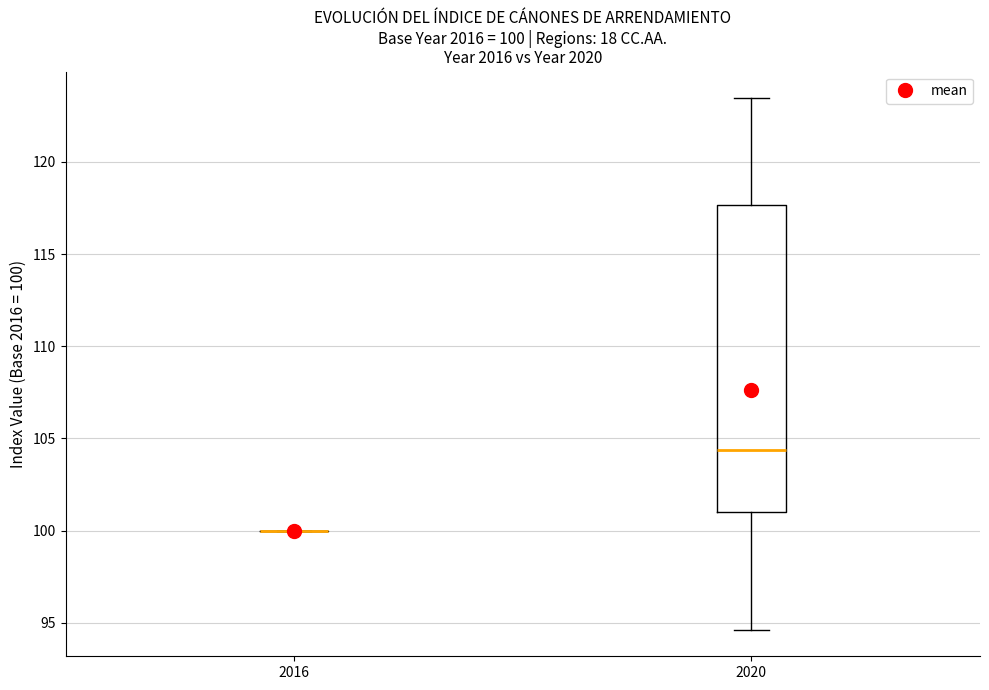

Which box is the tallest, from its lower edge to its upper edge?

2020